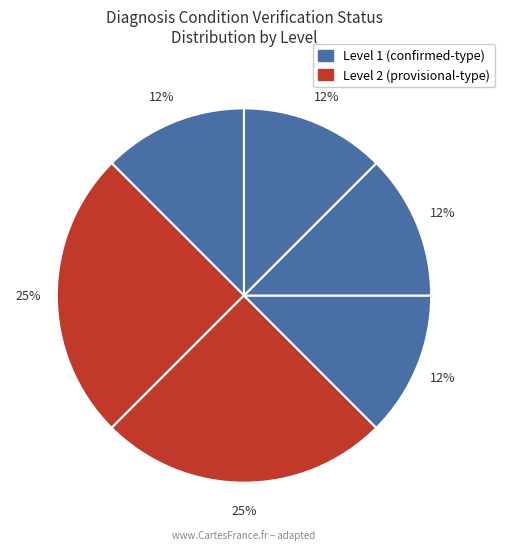

How many slices are in this pie chart?

6